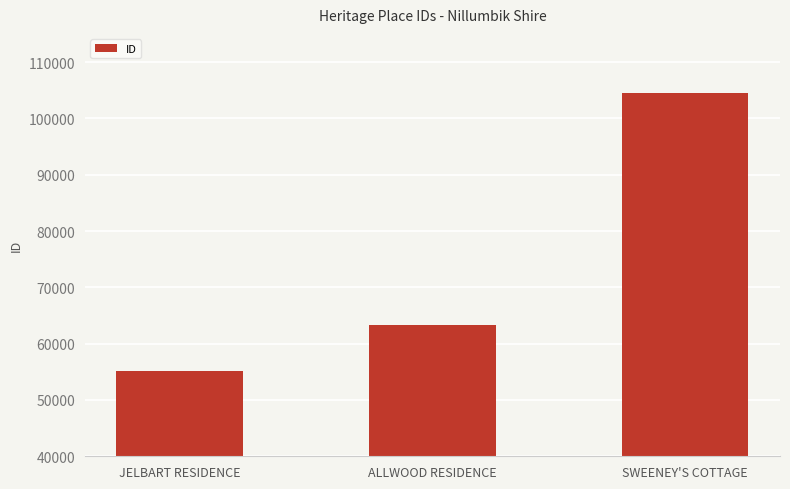

What is the maximum value shown in the chart?

104520